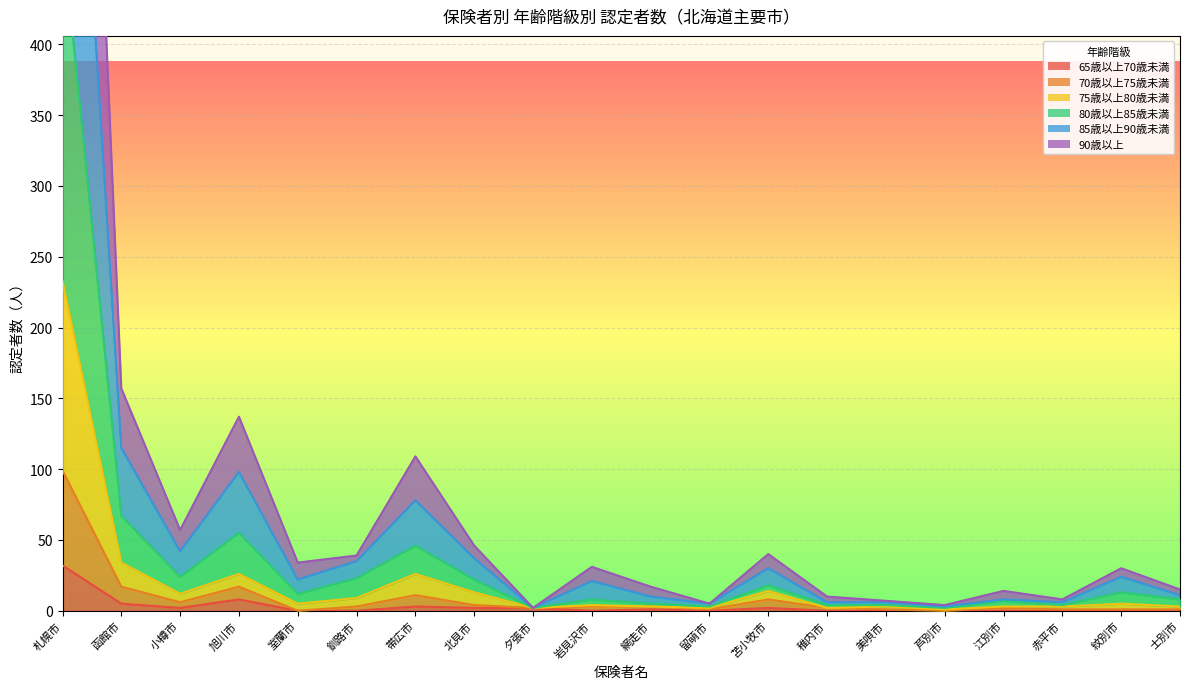

What is the label of the 14th point from the left?

稚内市